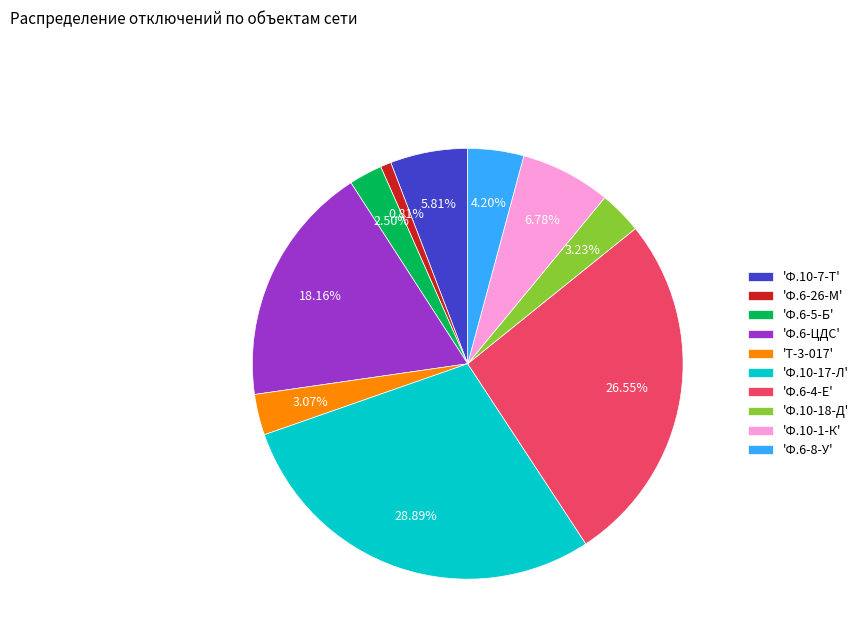

What is the ratio of the value at 'Т-3-017' to the value at 'Ф.10-7-Т'?

0.5